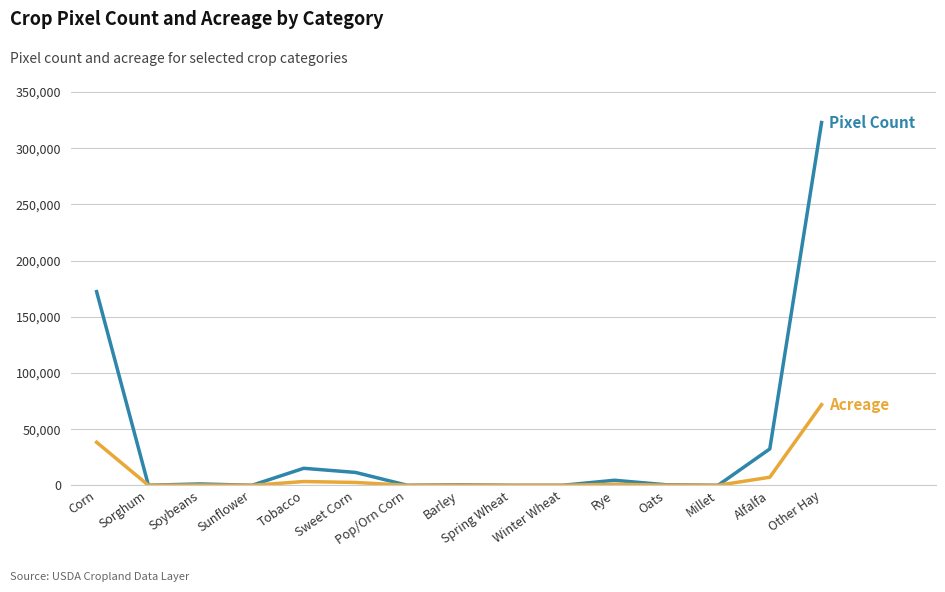

At which category is the sum across all series the highest?

Other Hay